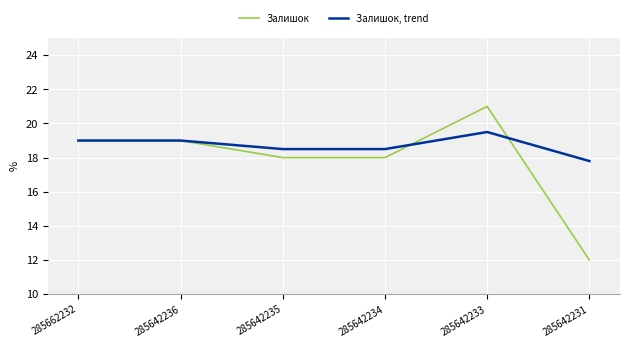

List the series in order of their overall mean, highest first.

Залишок, trend, Залишок